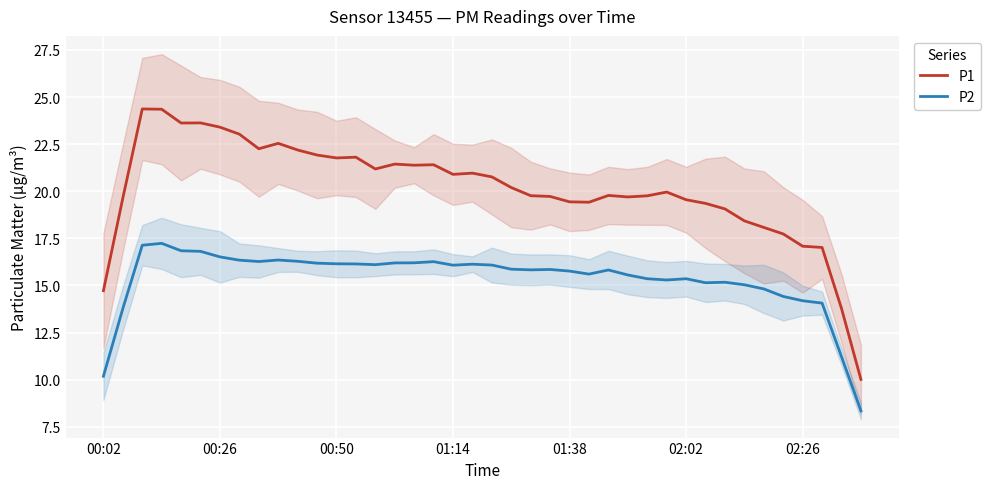

How many interior local valleys does the P1 series have?

8